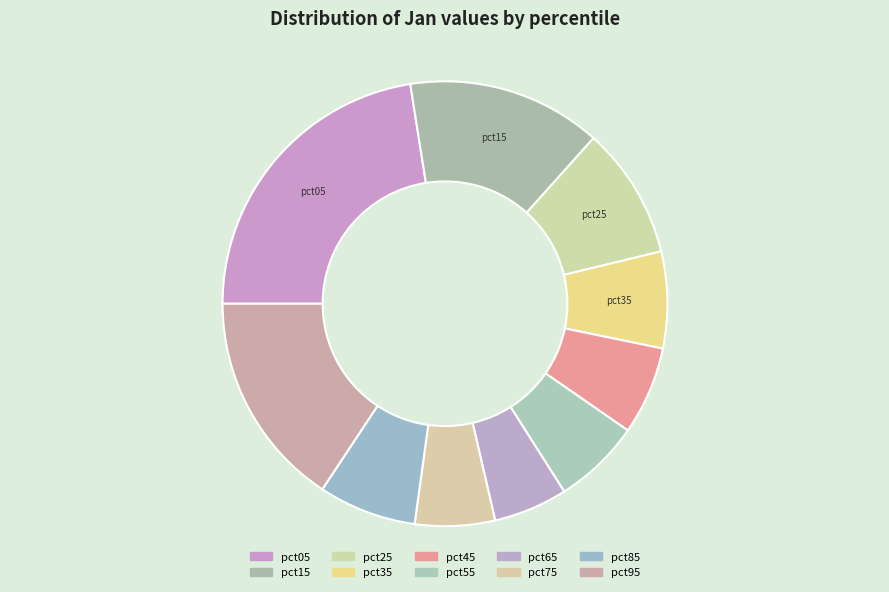

How many segments does this pie chart have?

10